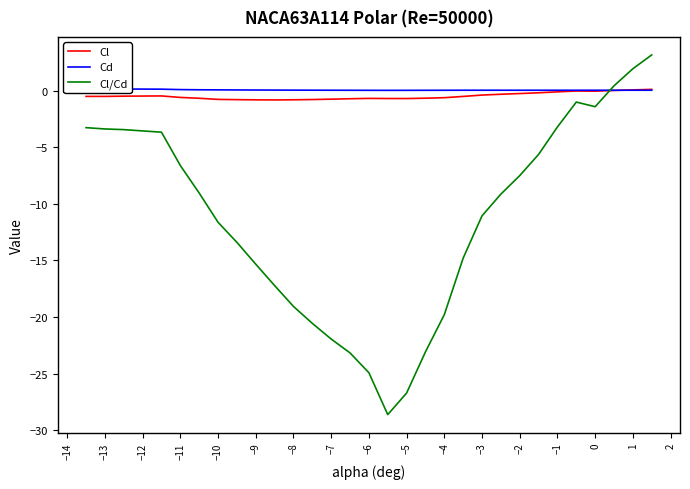

How many distinct data groups are displayed?

3